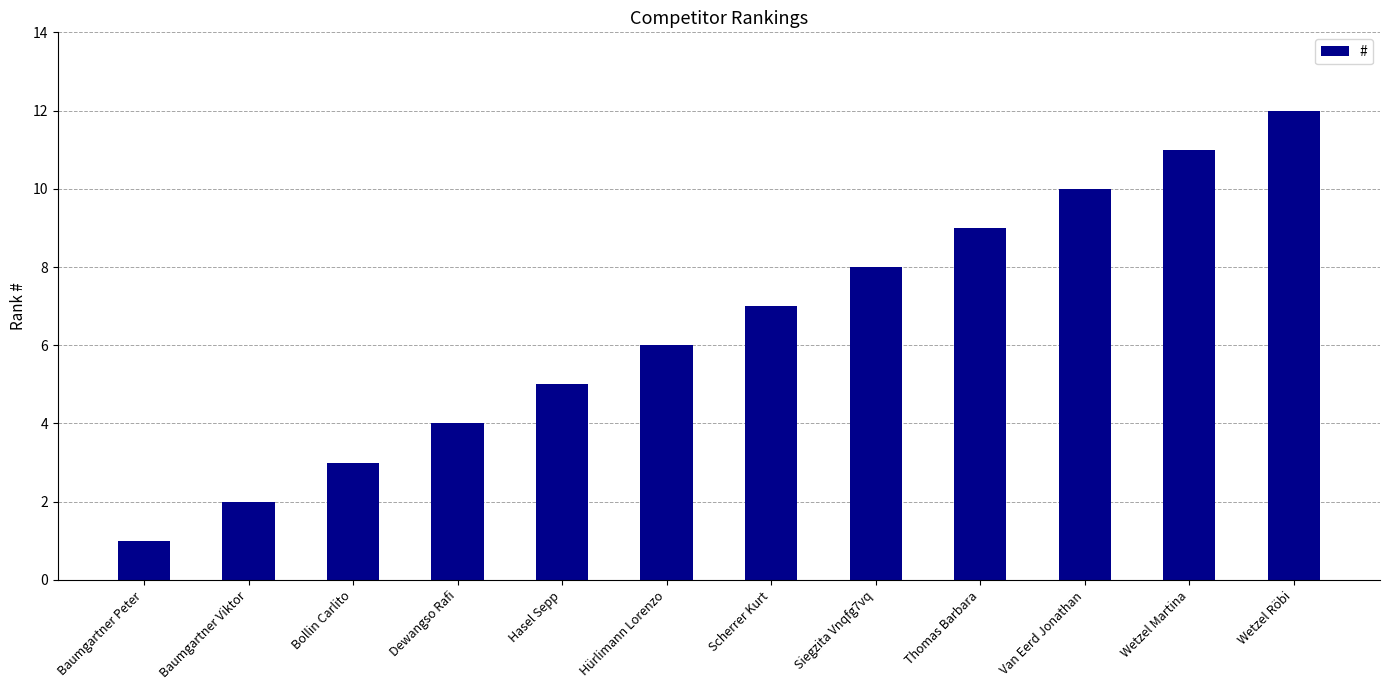

What is the smallest value displayed?

1